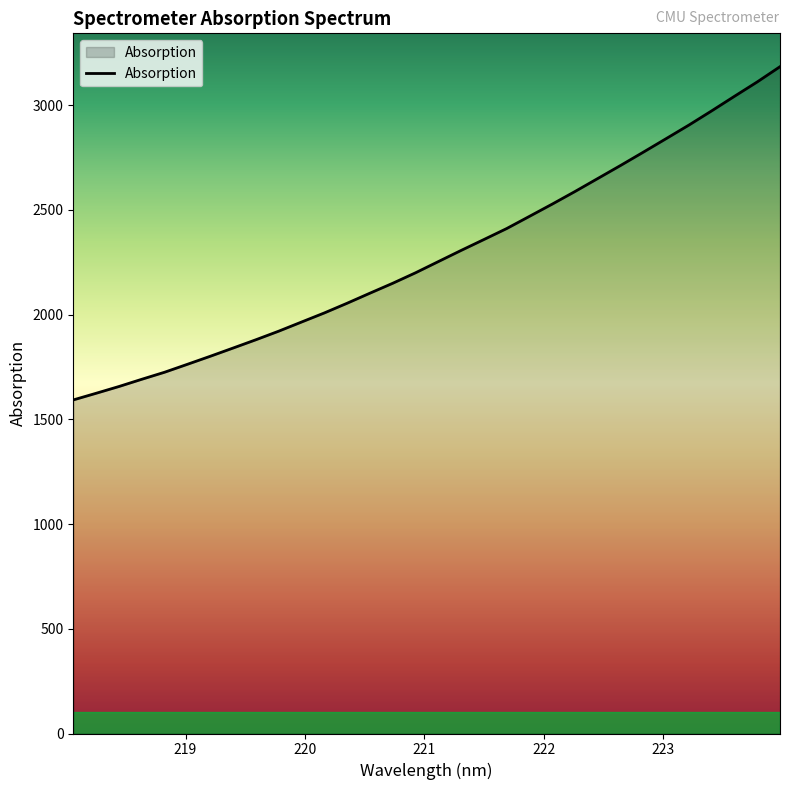

What is the smallest value displayed?

1592.5